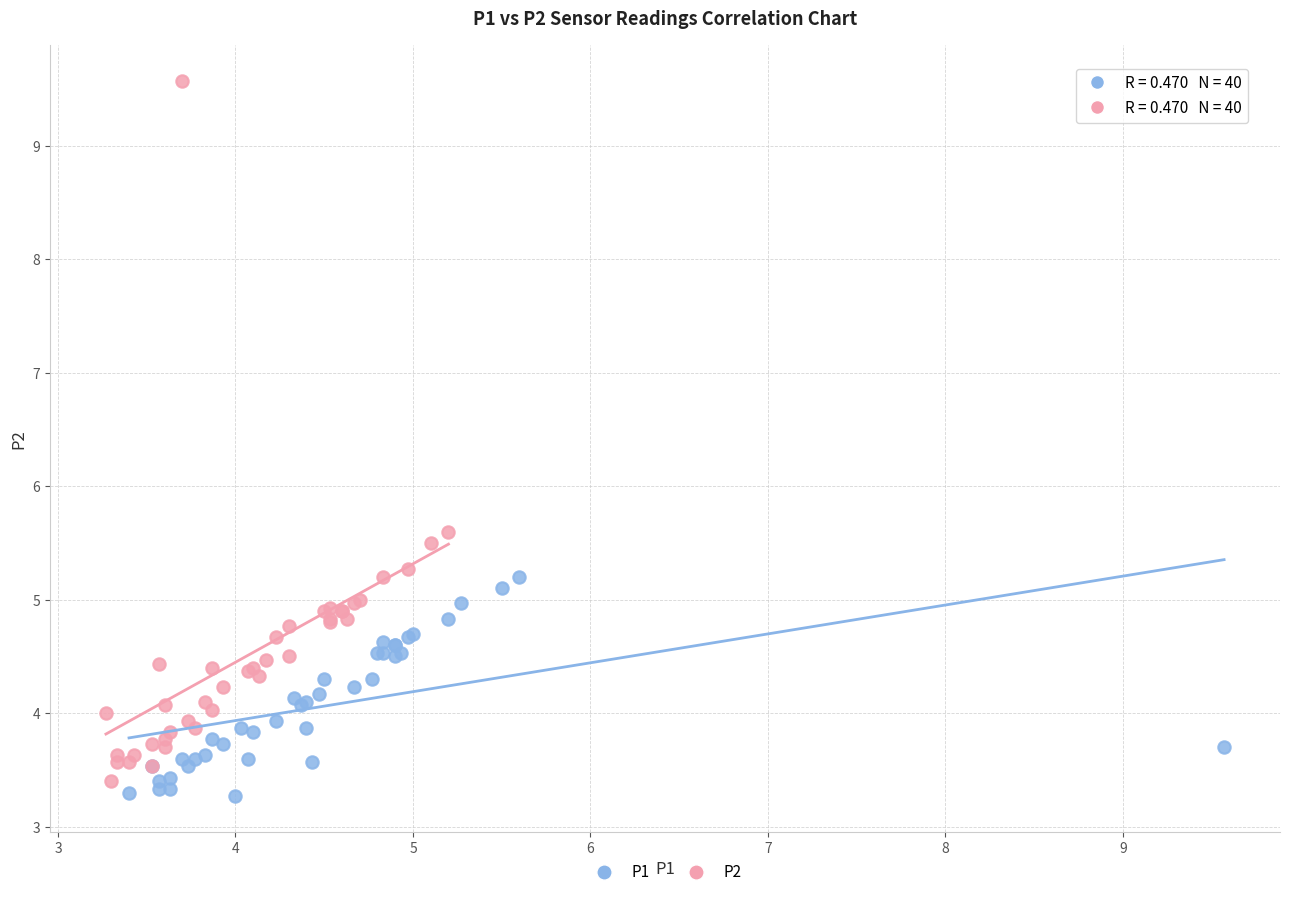

Which series has the largest Y range (max minus min)?

P2